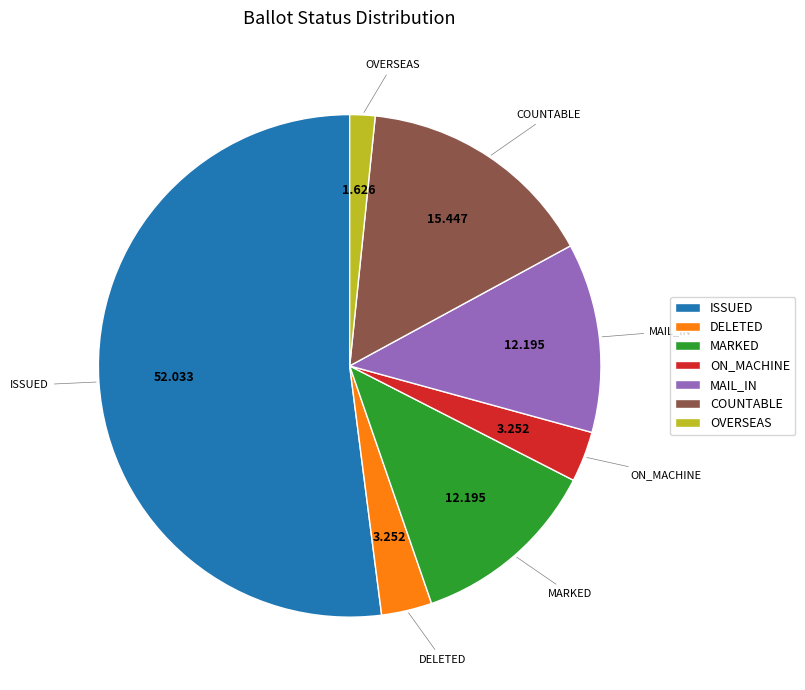

Which has a higher value, MAIL_IN or ON_MACHINE?

MAIL_IN